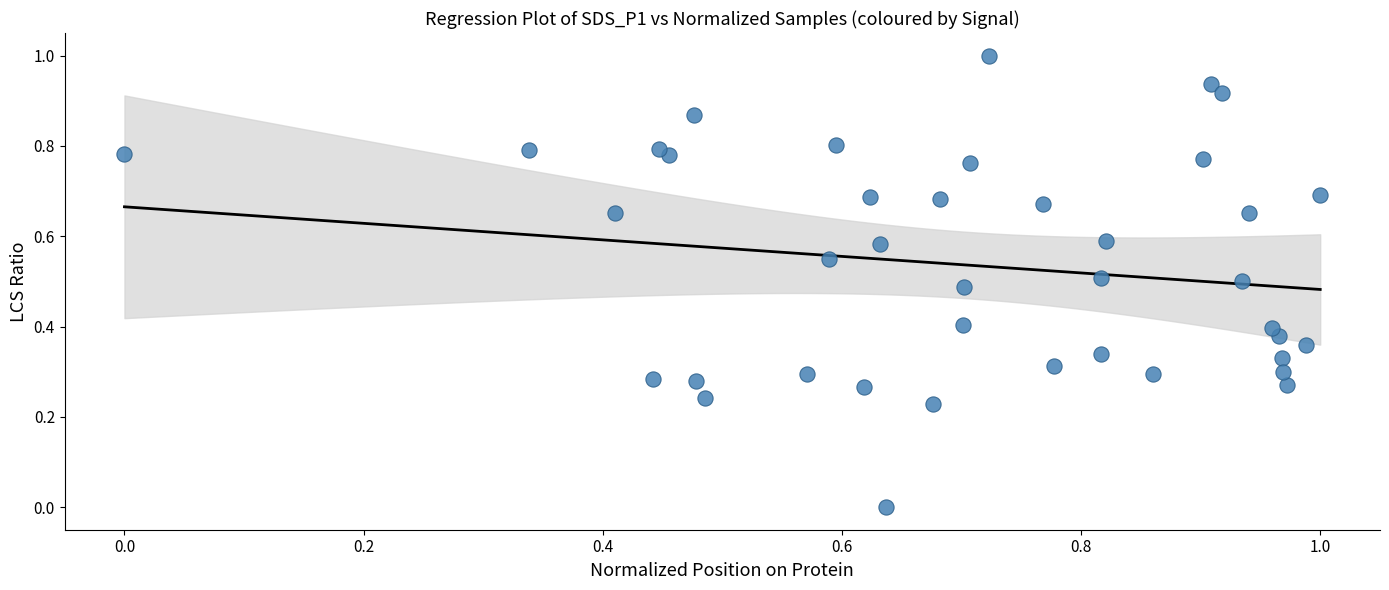

What is the range of Y values (max minus min)?

1.0